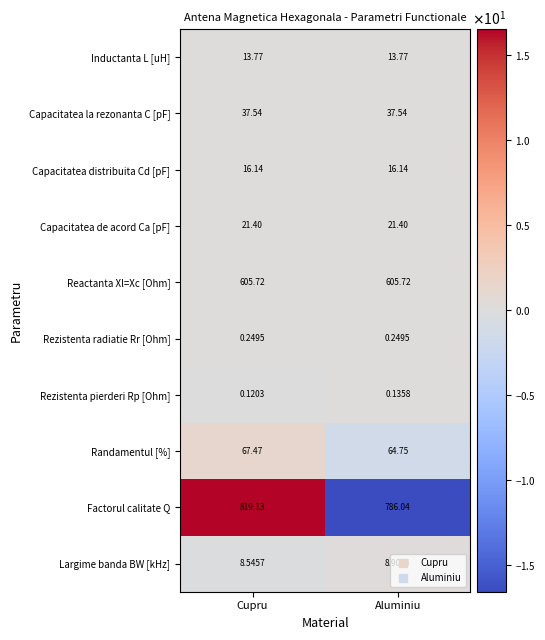

Between Cupru and Aluminiu, which series saw the biggest shift?

Factorul calitate Q